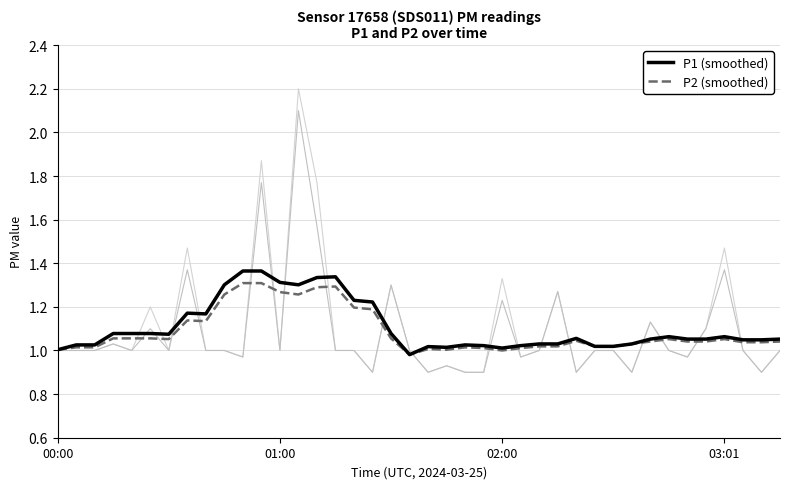

What is the difference between the maximum and minimum values in the P2 (smoothed) series?

0.3